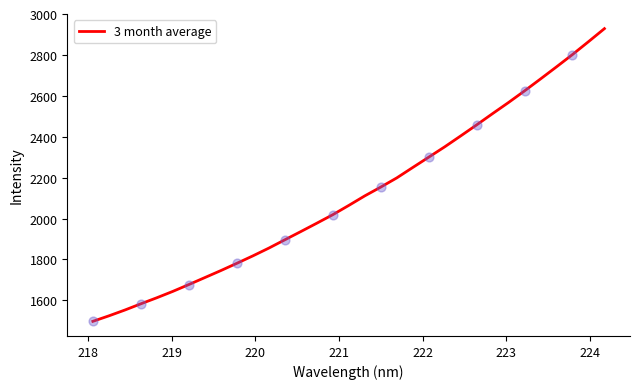

What is the minimum value shown in the chart?

1497.3